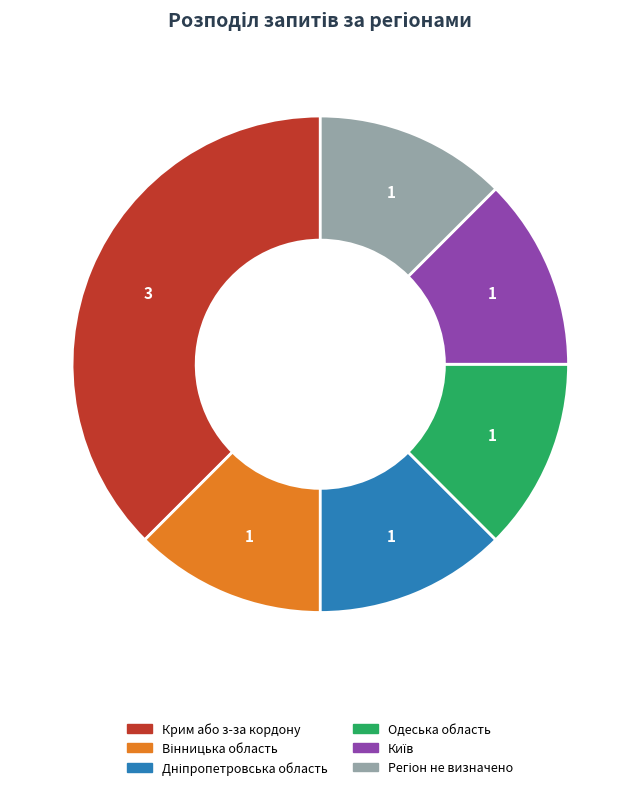

Approximately how many times larger is the value at Крим або з-за кордону compared to Одеська область?

3.0